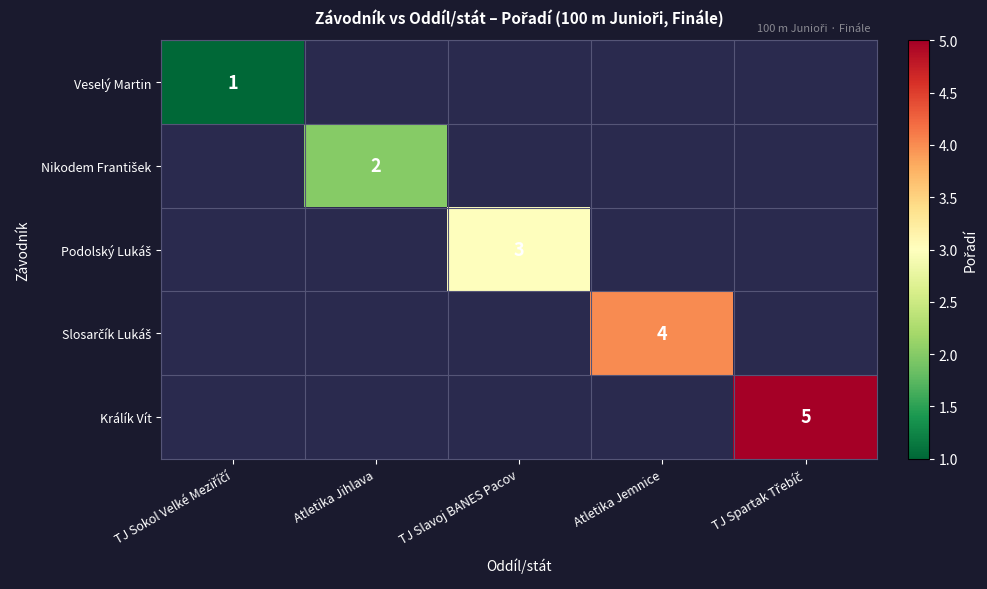

List the series in order of their overall mean, lowest first.

Veselý Martin, Nikodem František, Podolský Lukáš, Slosarčík Lukáš, Králík Vít